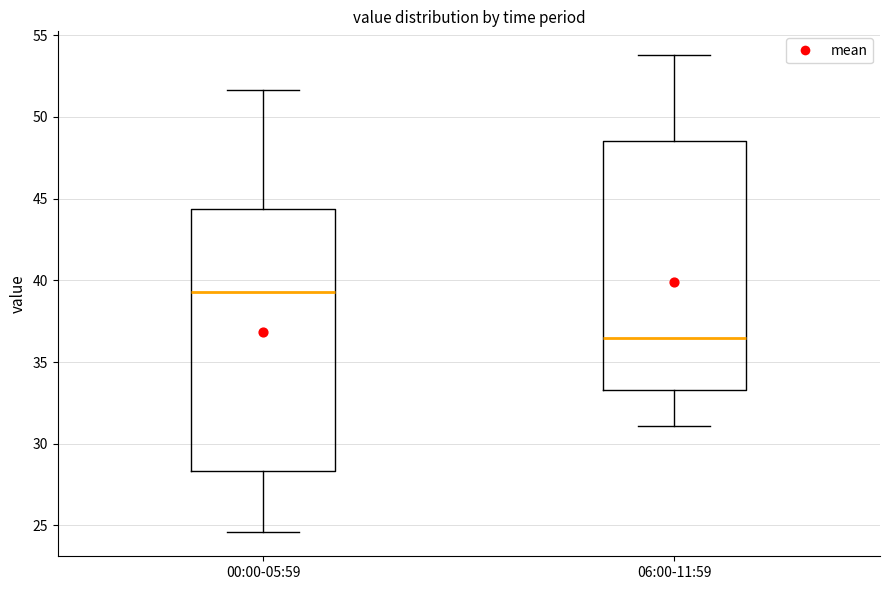

Comparing the boxes themselves (not the whiskers), which one is the tallest?

00:00-05:59